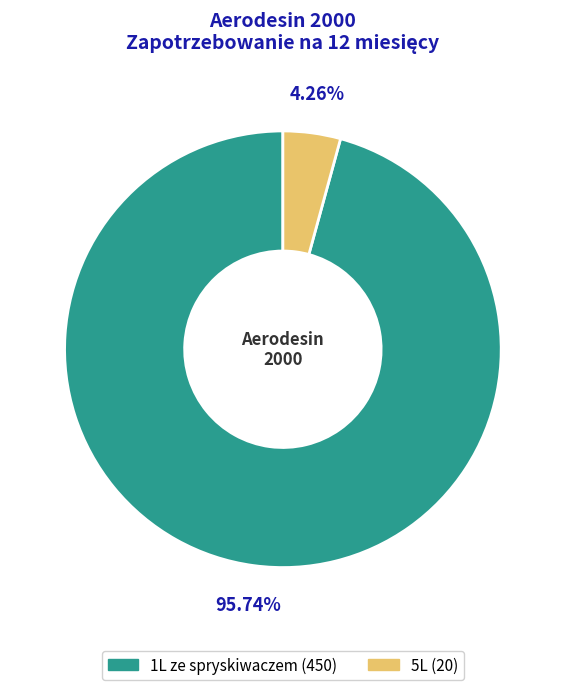

What percentage is the 5L slice, to the nearest percent?

4%